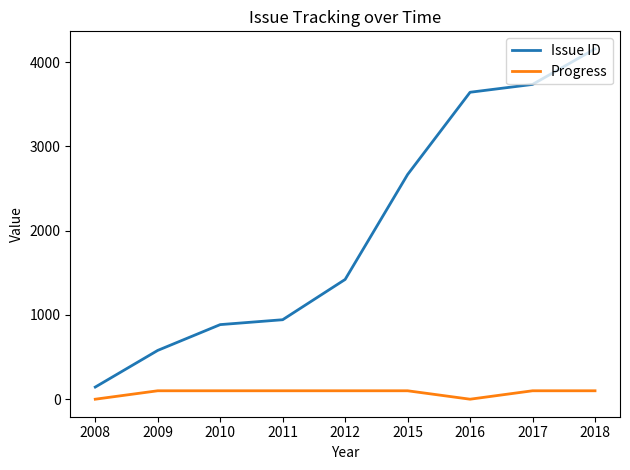

How many lines are shown in the chart?

2